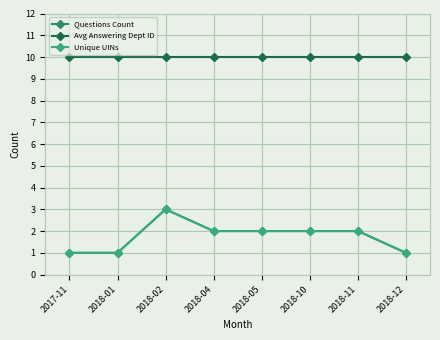

What is the label of the 6th point from the right?

2018-02